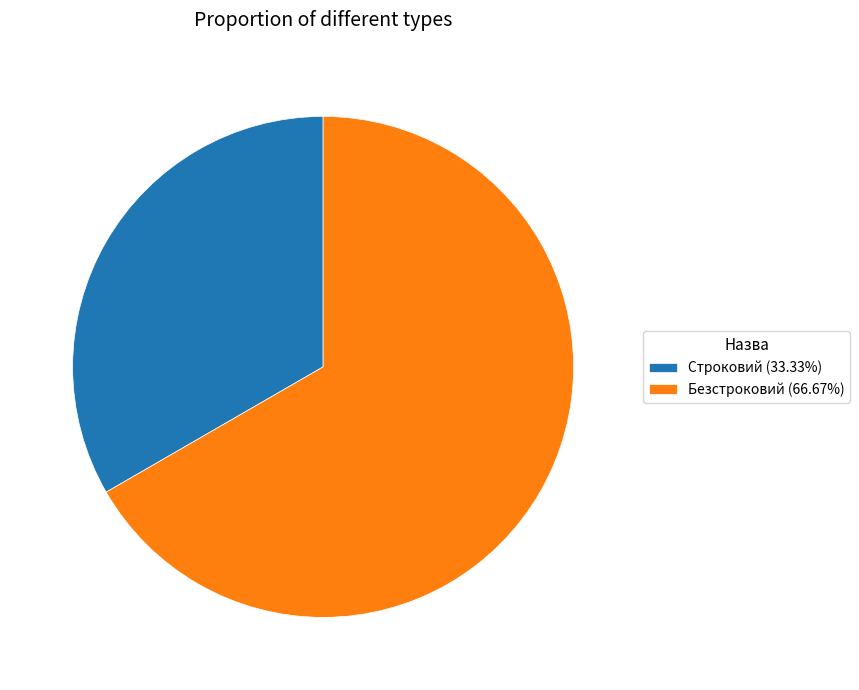

Which slice represents more than half of the pie?

Безстроковий